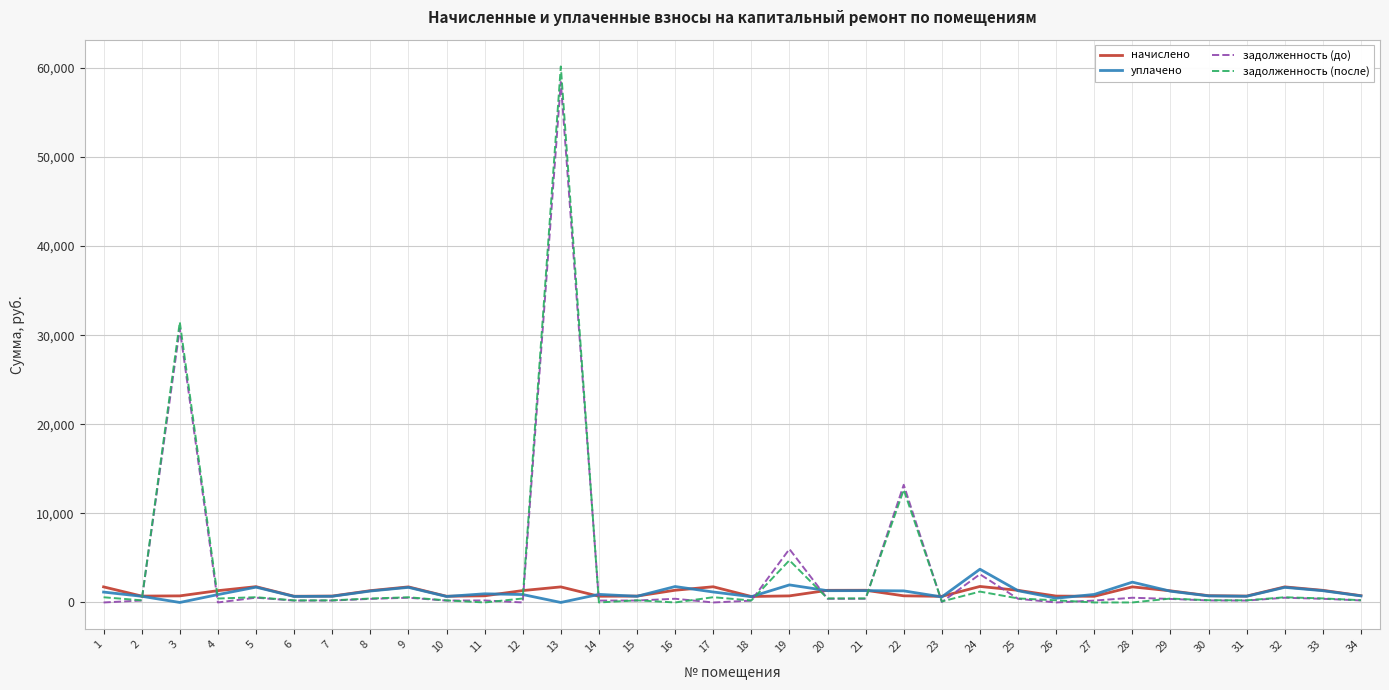

The value of задолженность (до) at 22 is 6585.3. True or false?

False